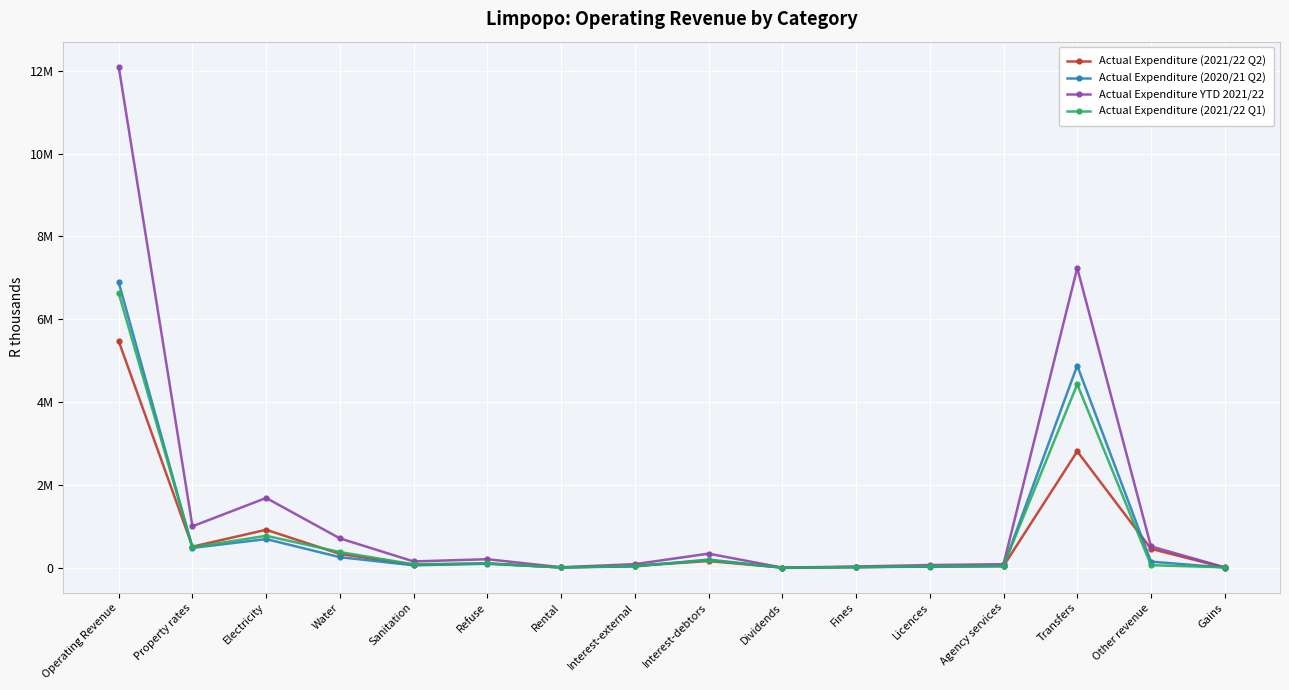

What value does the Actual Expenditure (2021/22 Q2) series have at Property rates?

505926.7